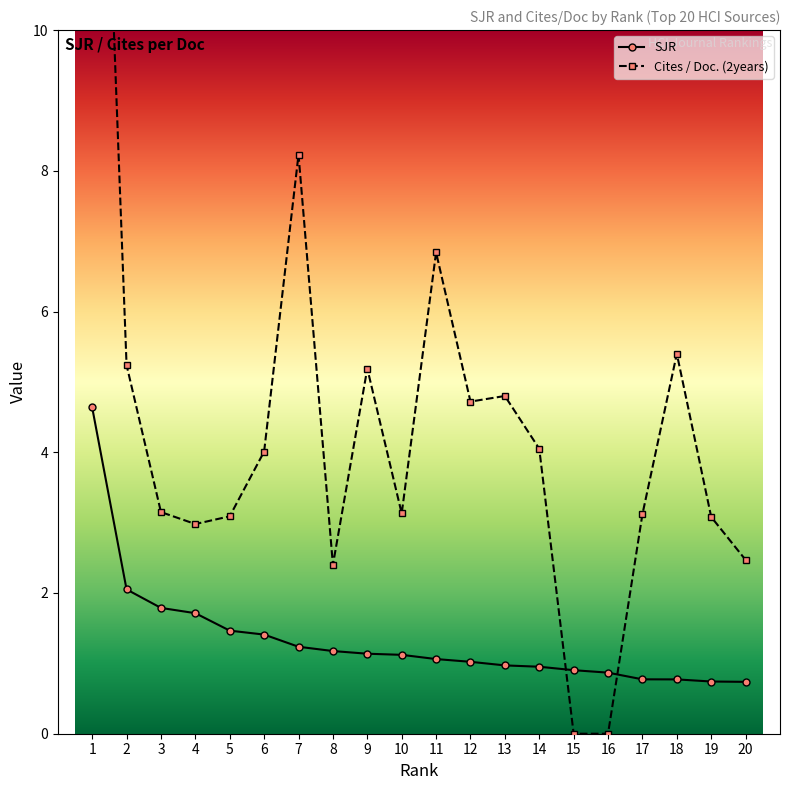

What are all the series names shown in the legend?

SJR, Cites / Doc. (2years)